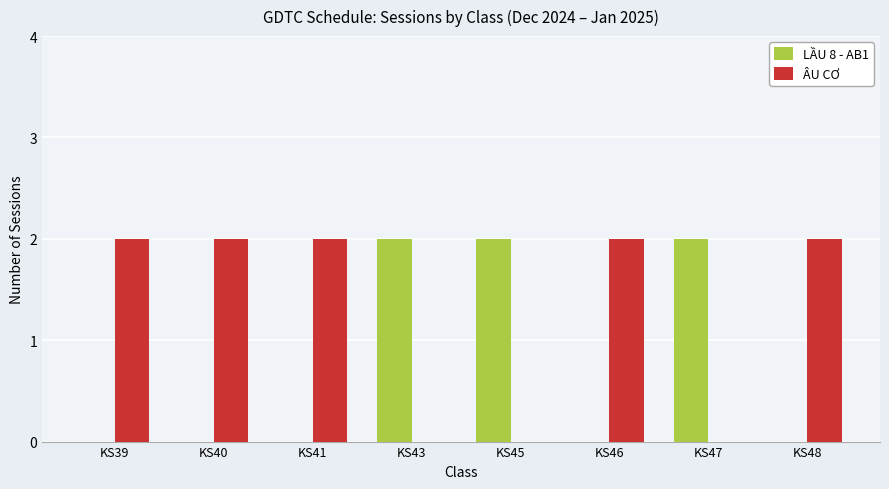

The value of LẦU 8 - AB1 at KS39 is 0. True or false?

True